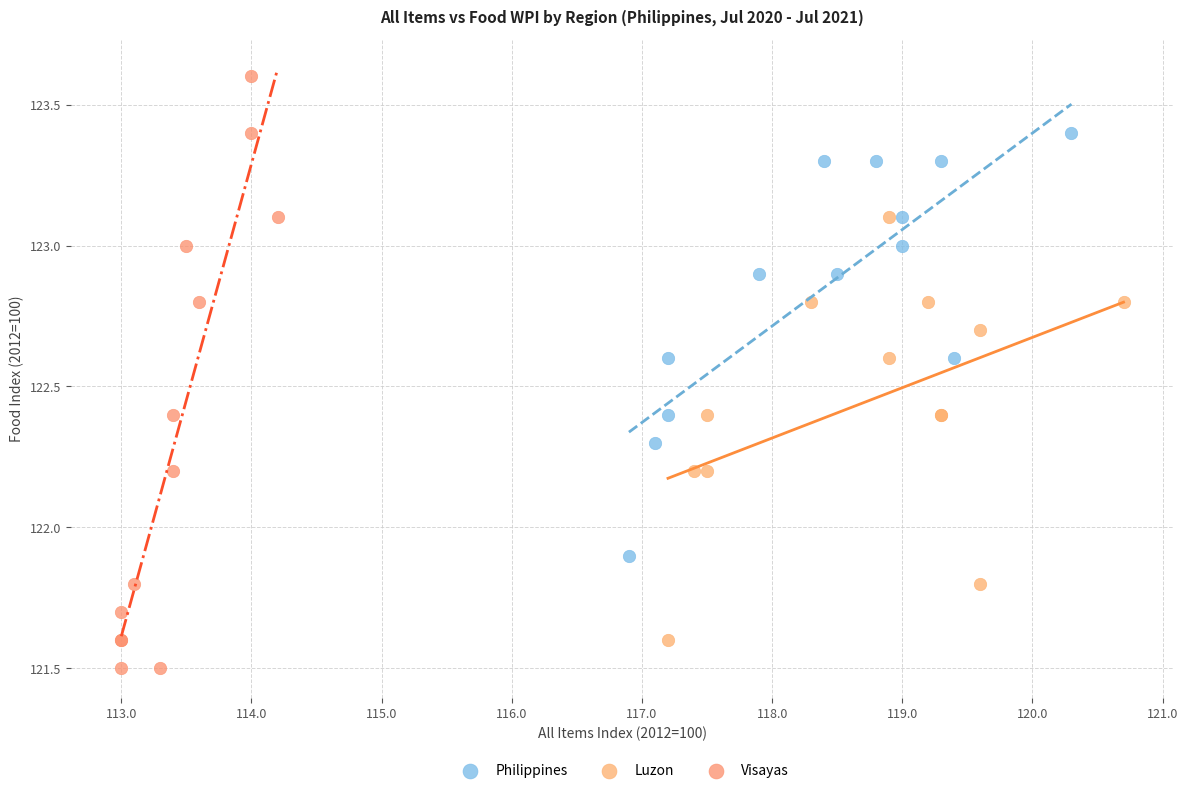

Which series reaches the maximum Y coordinate?

Visayas